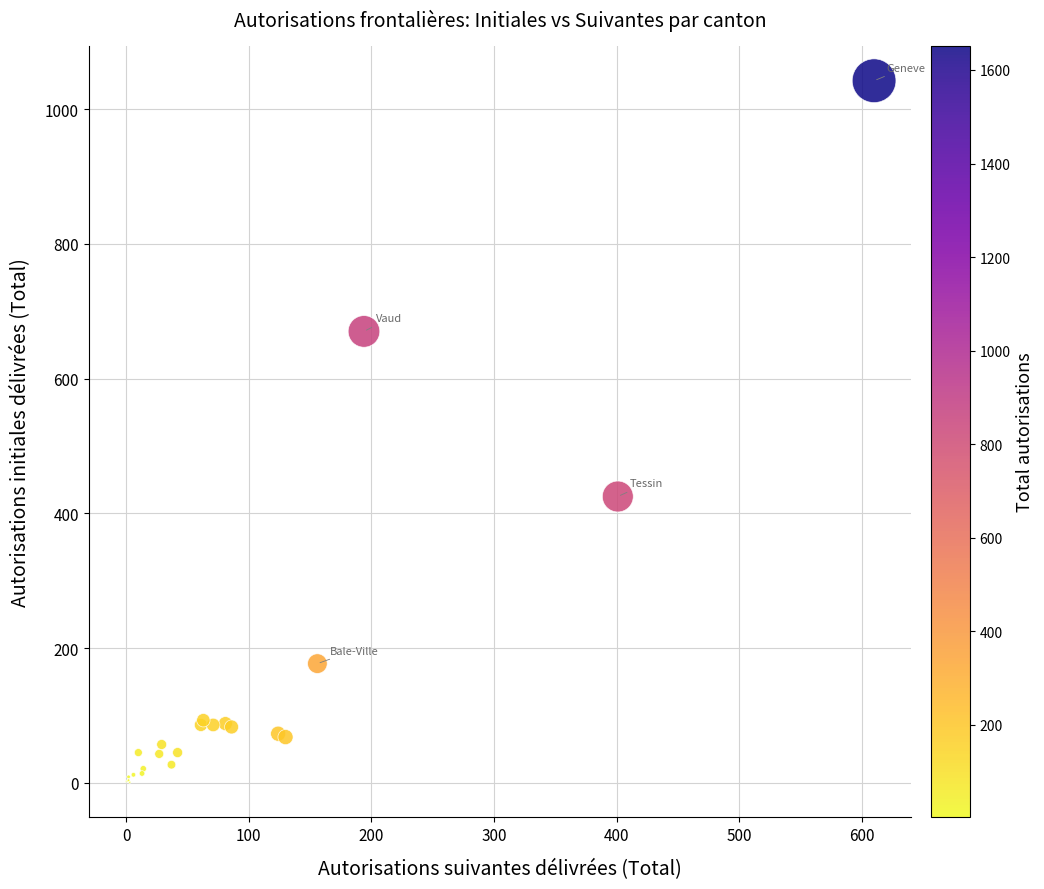

What Y value in the scatter plot is closest to 521?

425